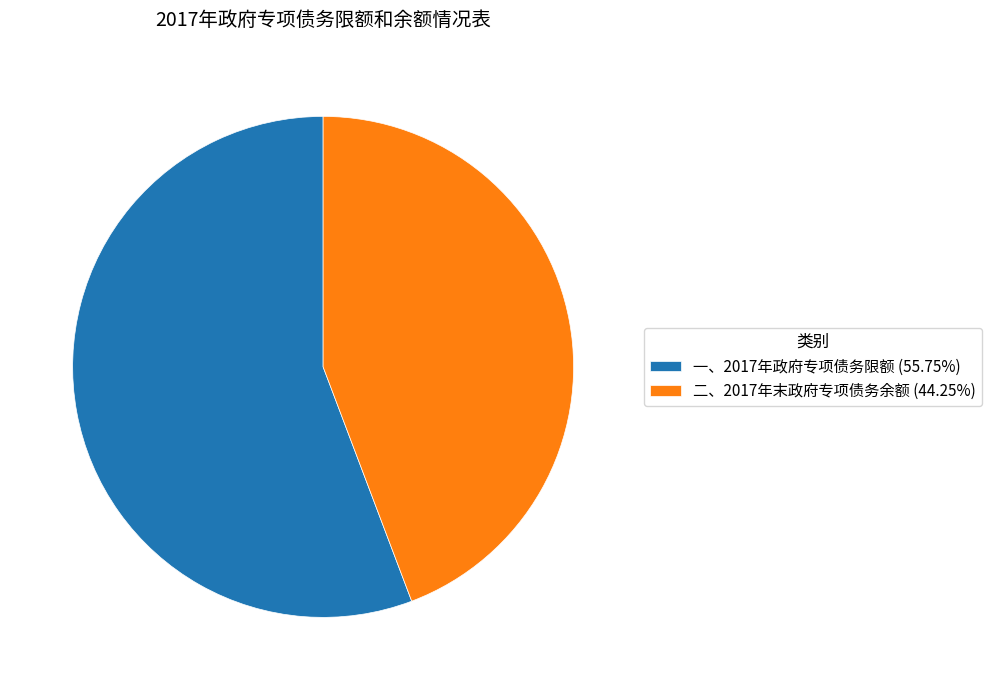

Does any single category account for the majority?

Yes